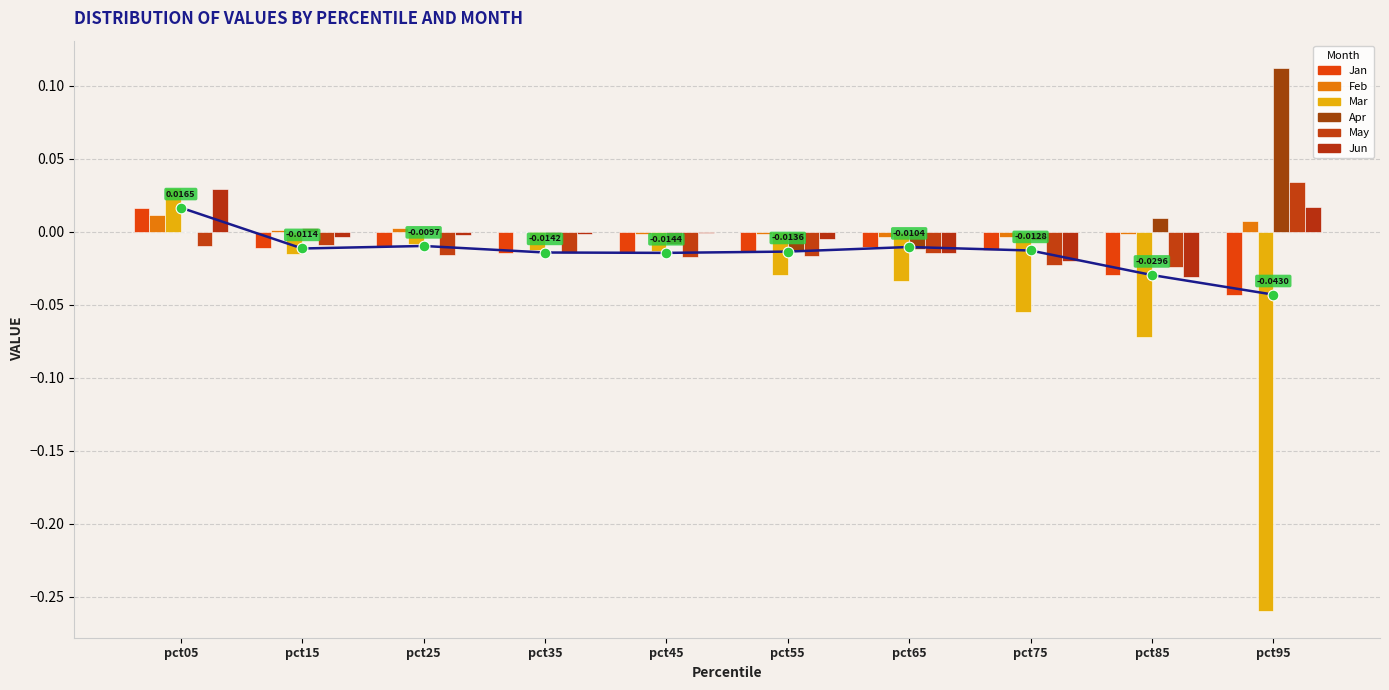

At how many categories does at least one series exceed 0?

5